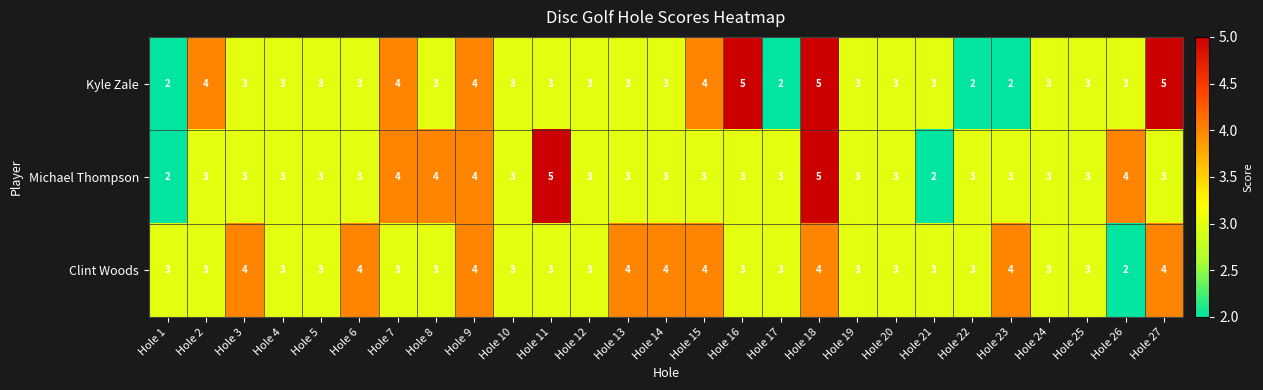

What is the total value across all series at Hole 9?

12